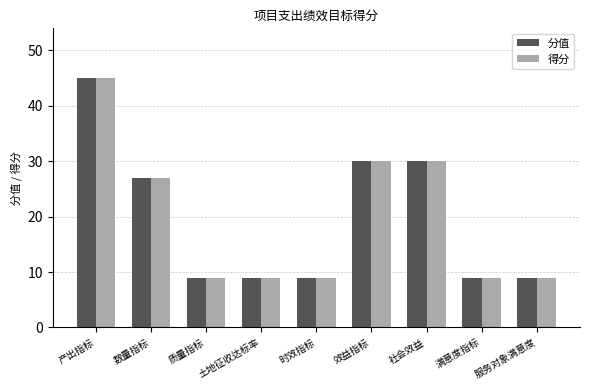

What is the sum of all 得分 values?

177